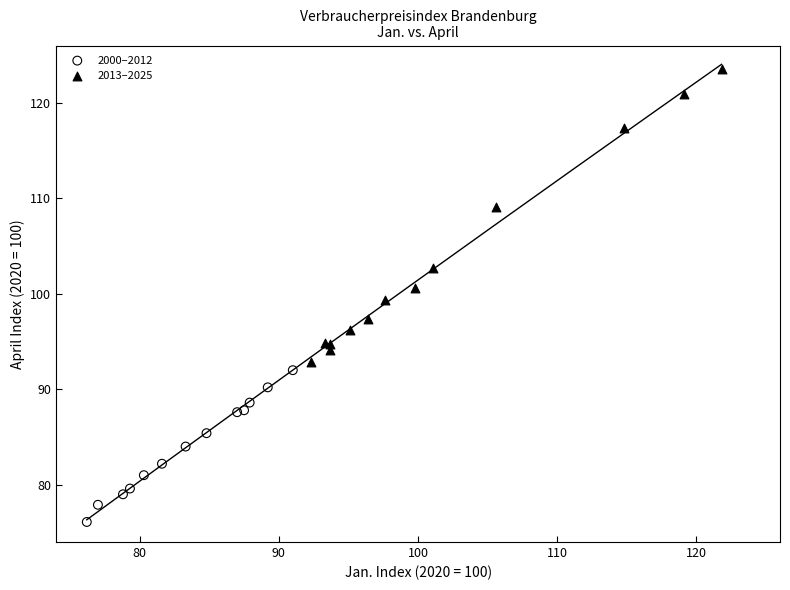

Which series contains the highest Y value?

2013–2025